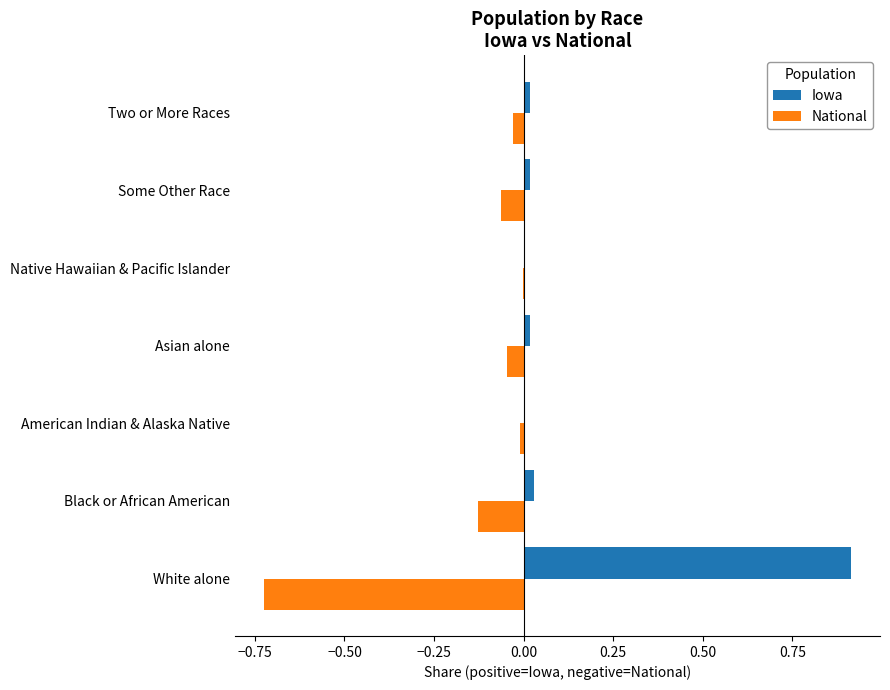

At which category is the sum across all series the highest?

White alone